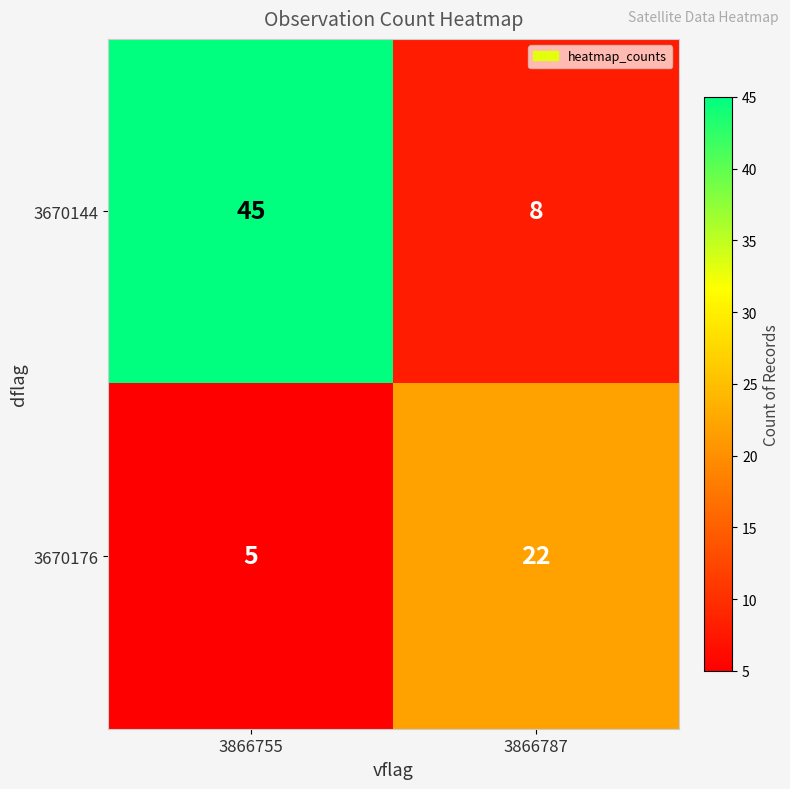

True or false: 3670176 has a value of 5 at 3866755.

True